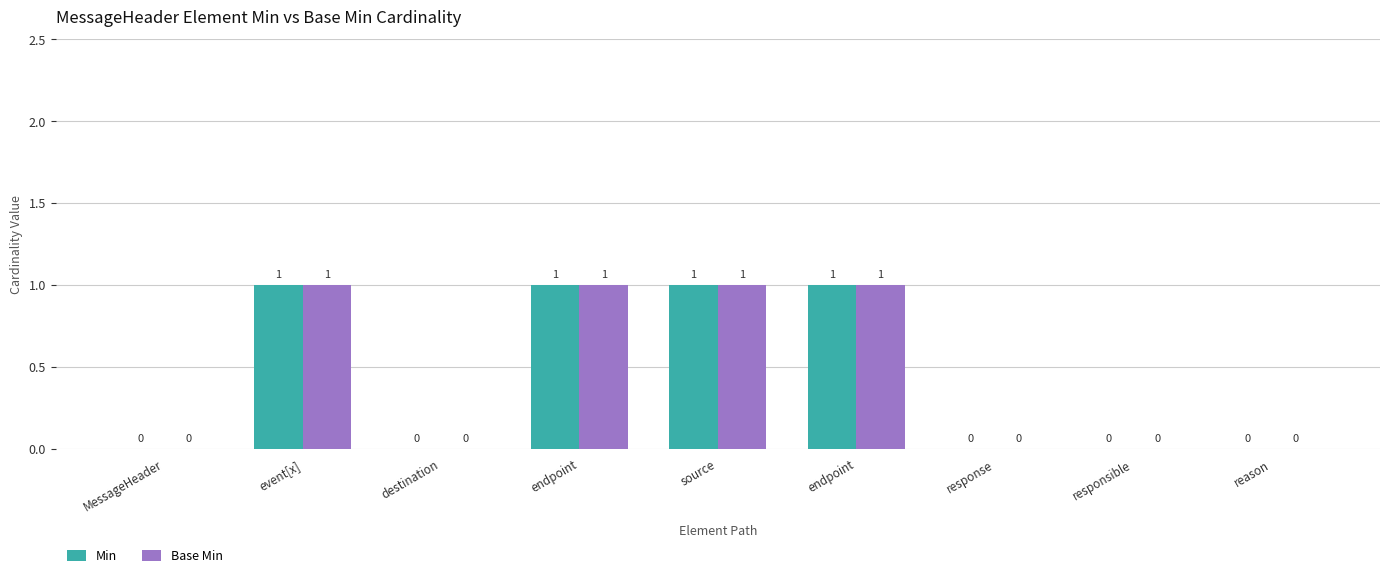

Which series changed the most between MessageHeader and endpoint?

Min